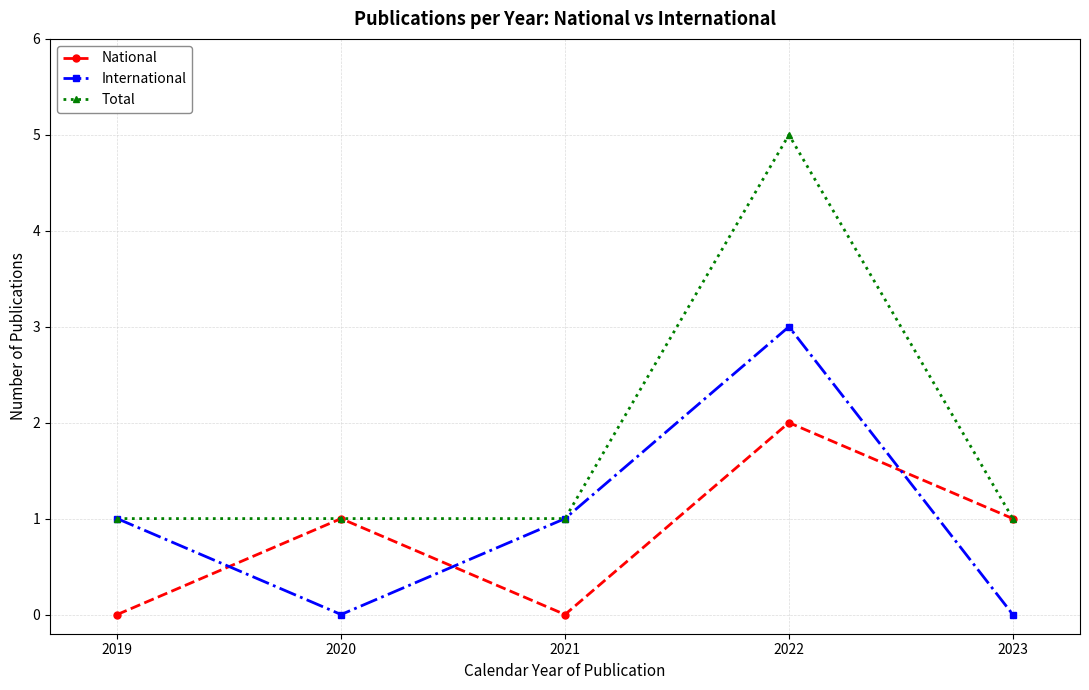

The Total series shows 1 at 2021. True or false?

True